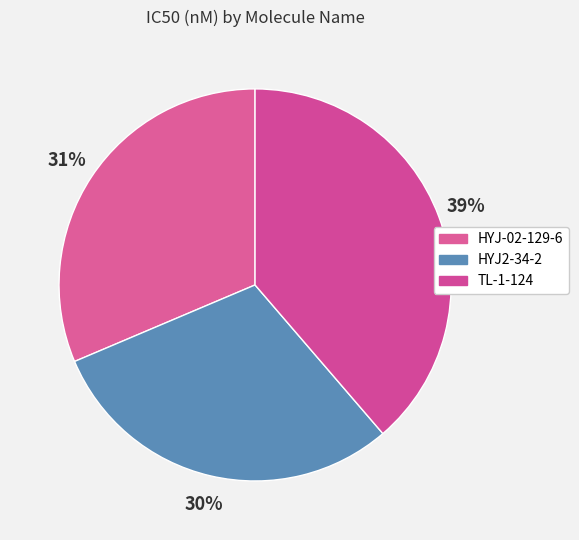

To the nearest percent, what portion does HYJ2-34-2 represent?

30%